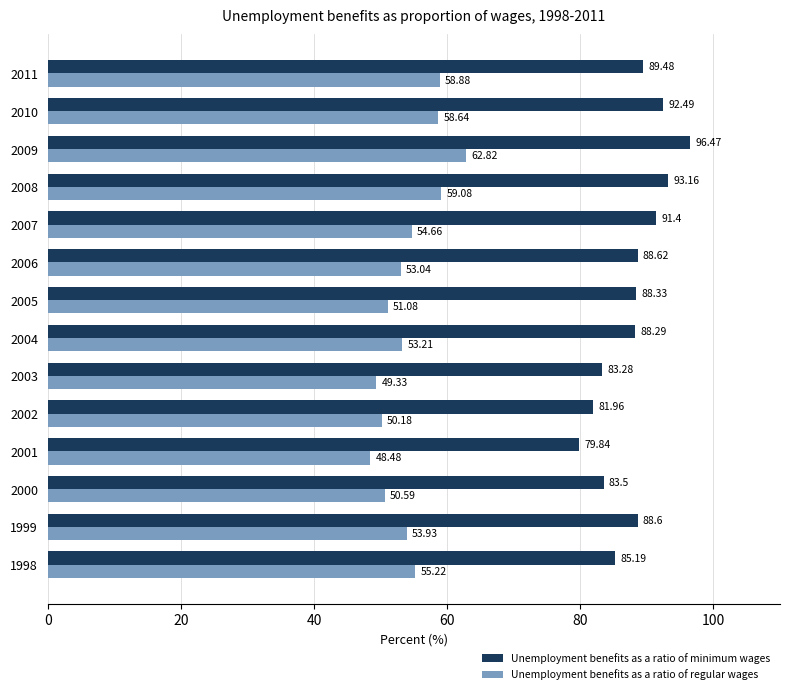

At 2011, list the series in order from smallest to largest.

Unemployment benefits as a ratio of regular wages, Unemployment benefits as a ratio of minimum wages